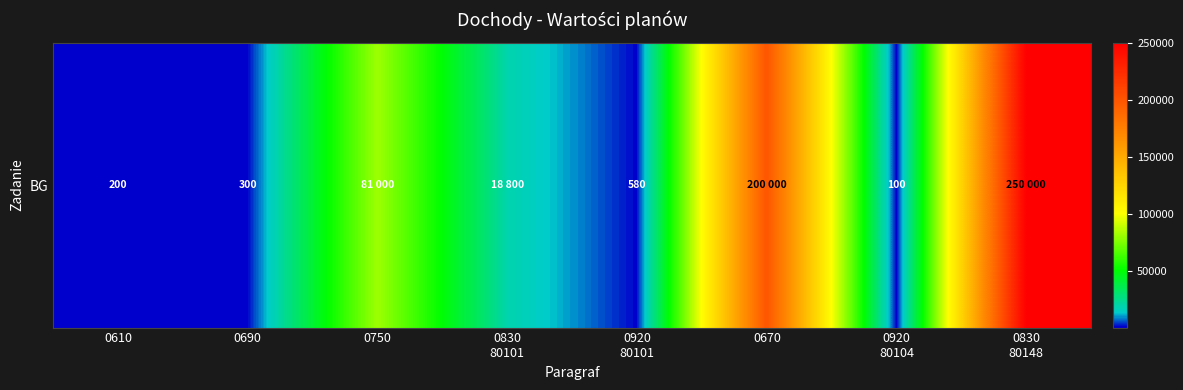

Which category has the highest value across all series?

0830
80148